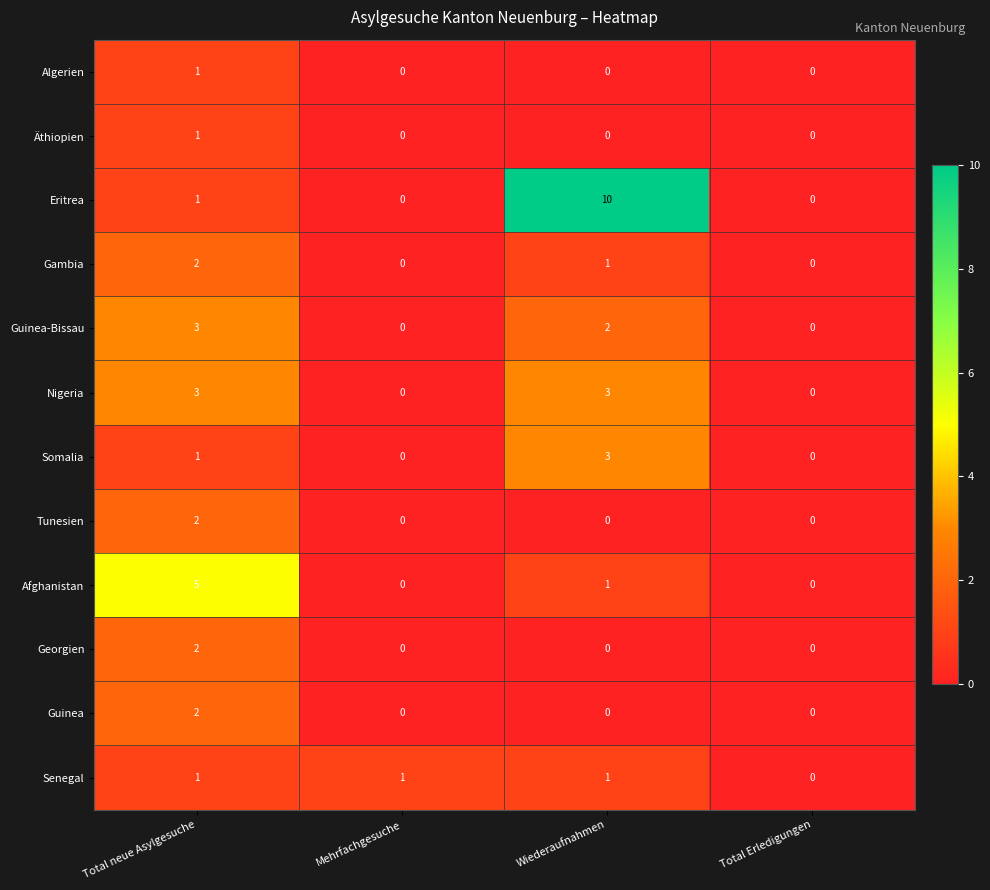

How many data points does each series have?

4